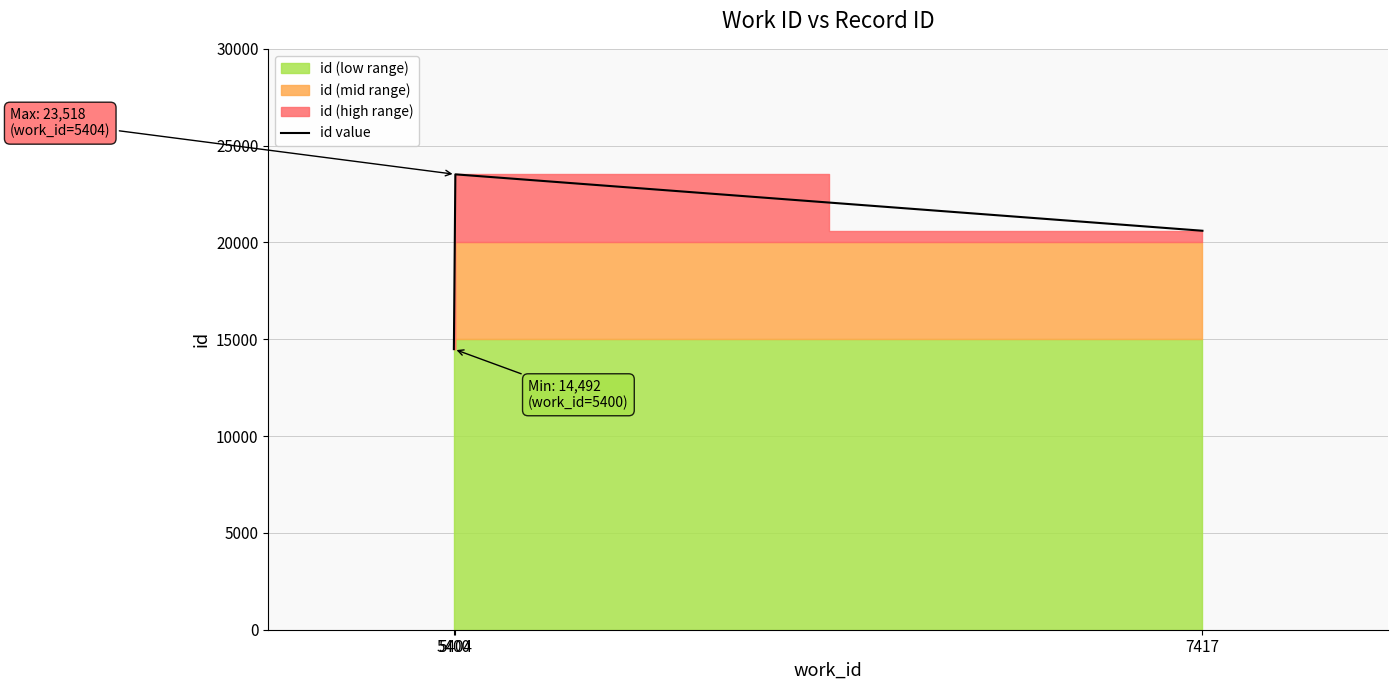

What is the value of the 1st point from the left?

14492